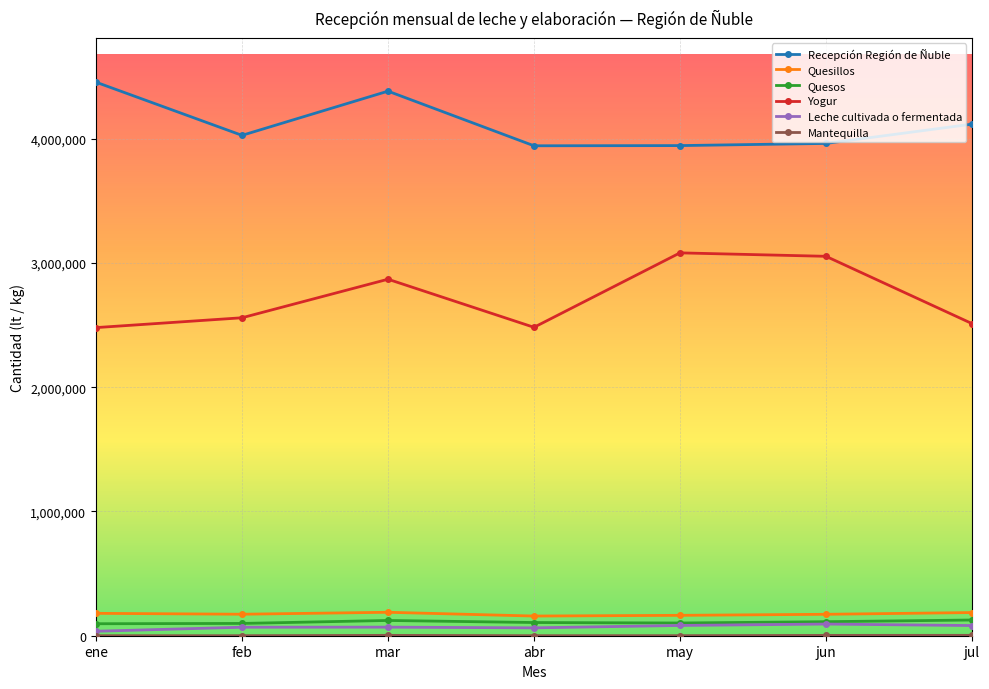

What is the smallest value displayed?

150